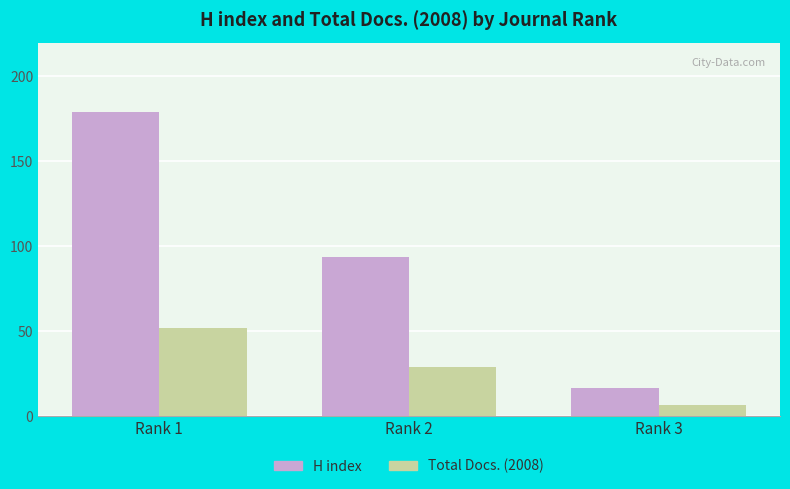

Which series has the largest total across all categories?

H index